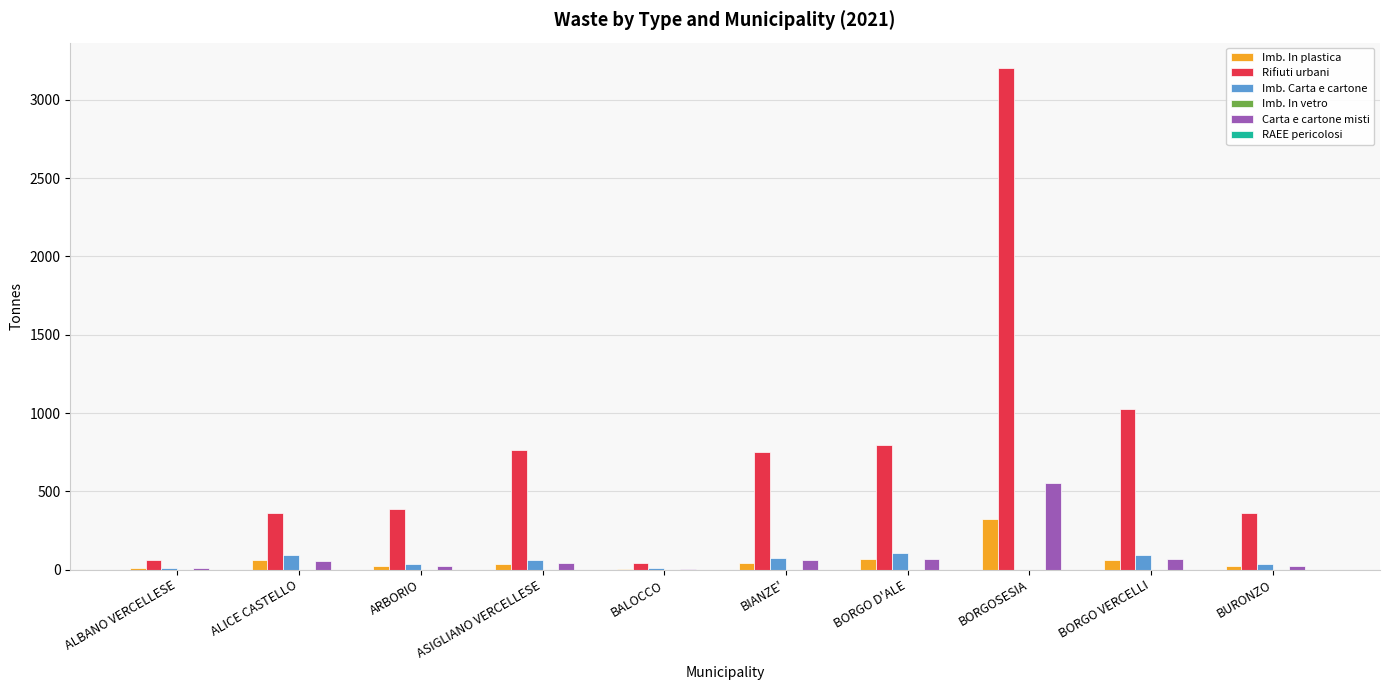

What is the sum of the Imb. Carta e cartone values at ASIGLIANO VERCELLESE and ALBANO VERCELLESE?

76.4